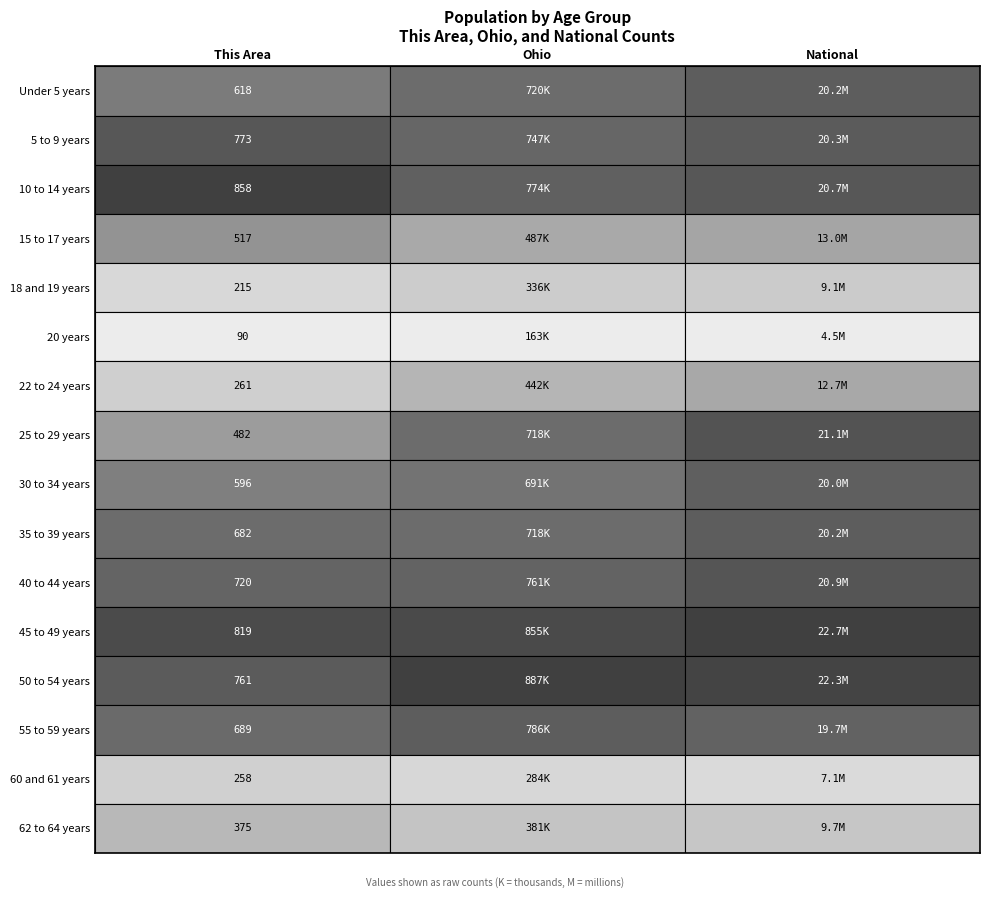

What is the minimum value for 62 to 64 years?

375